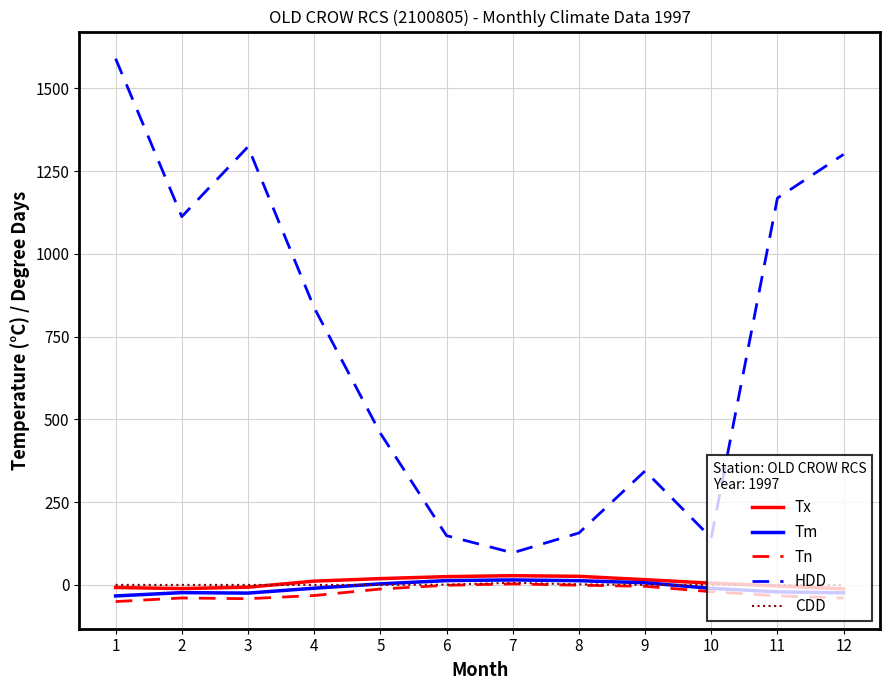

True or false: Tx and HDD cross at least once.

False